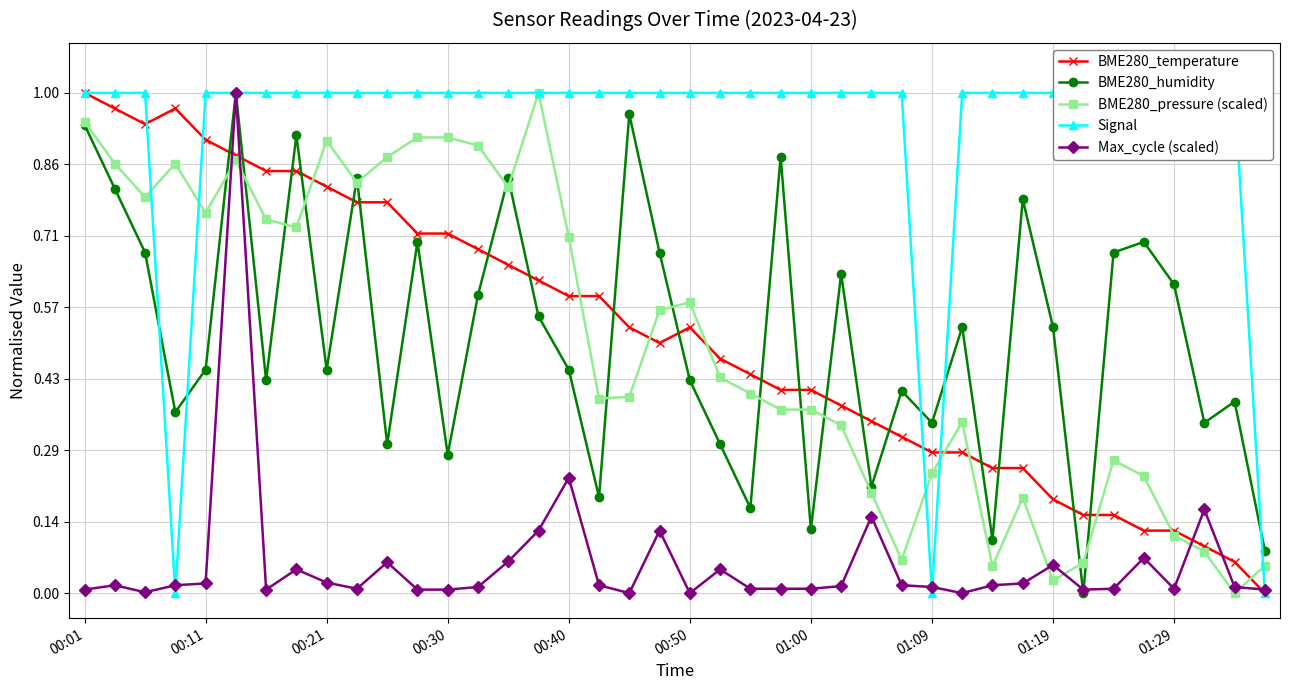

What is the average value of the BME280_pressure (scaled) series?

0.5